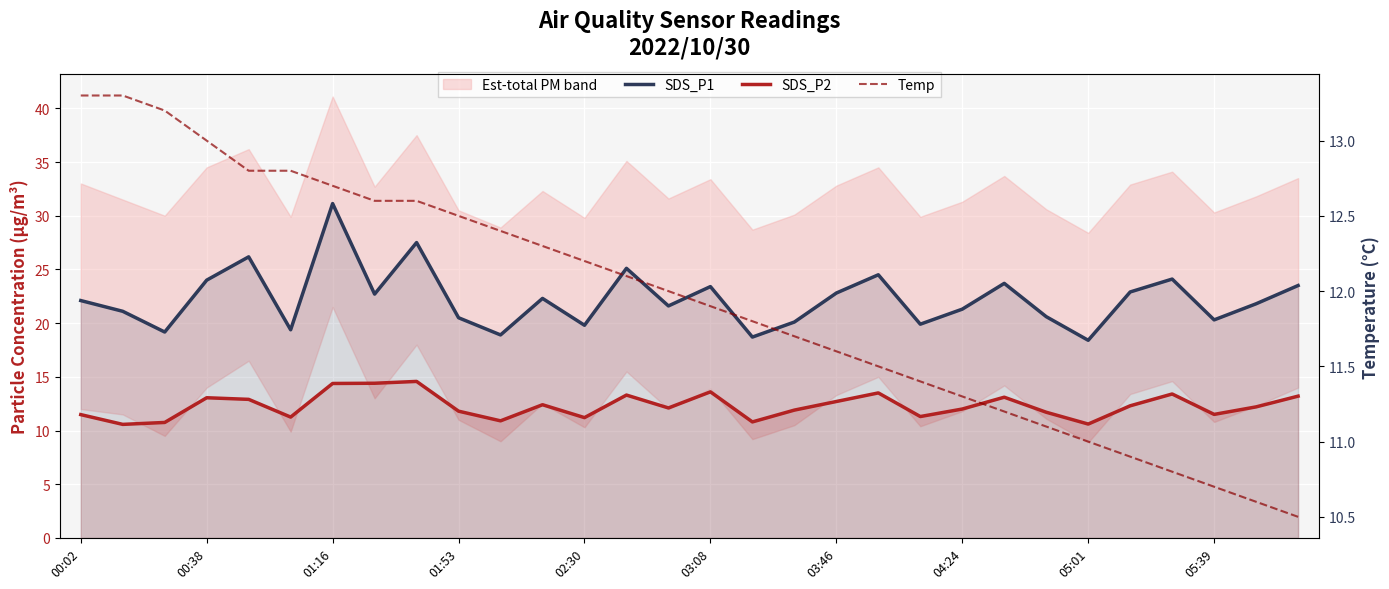

What is the average value of the SDS_P1 series?

22.2